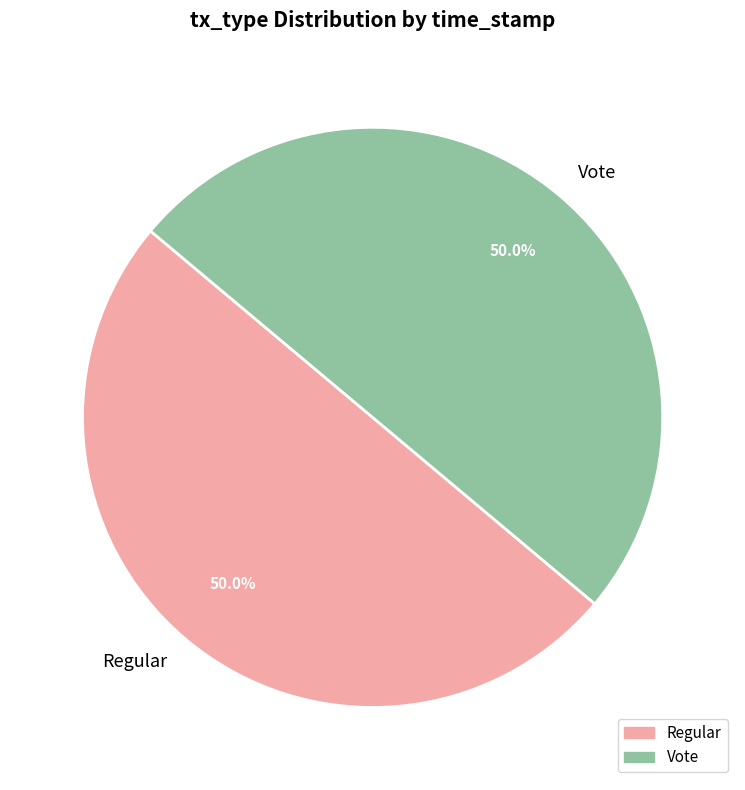

What is the ratio of the value at Regular to the value at Vote?

1.0